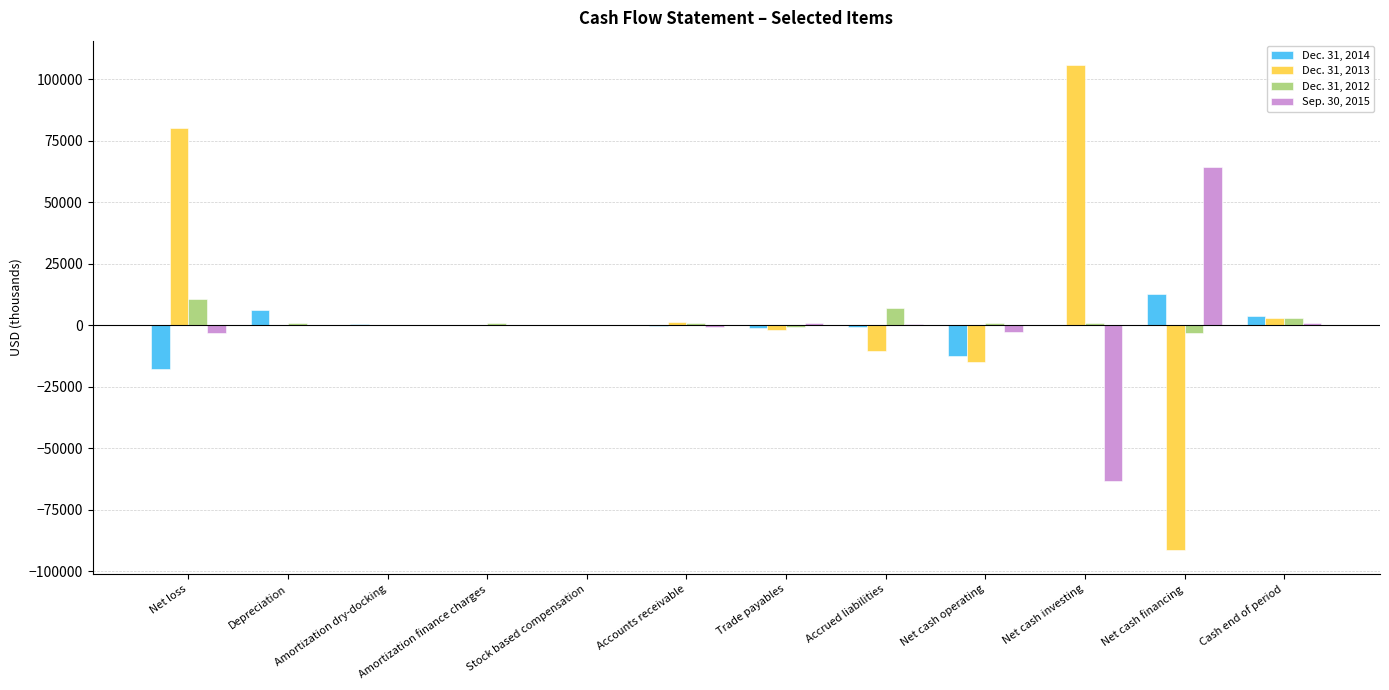

The Dec. 31, 2013 series shows 3 at Depreciation. True or false?

True